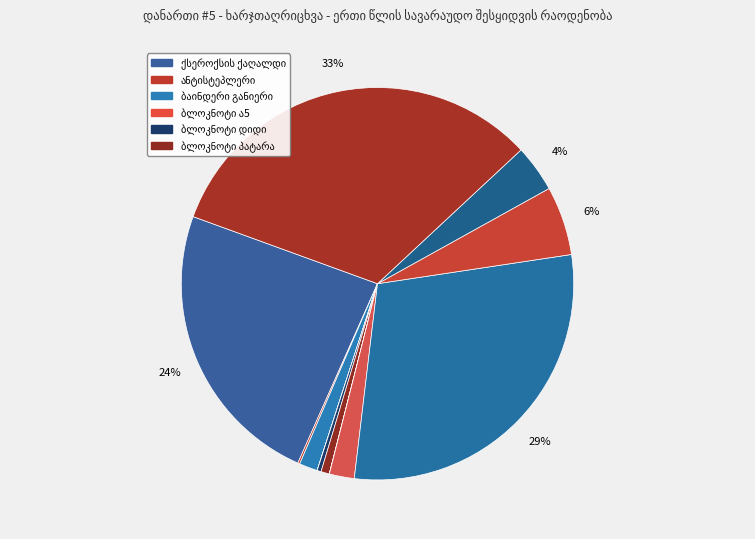

How many segments does this pie chart have?

12